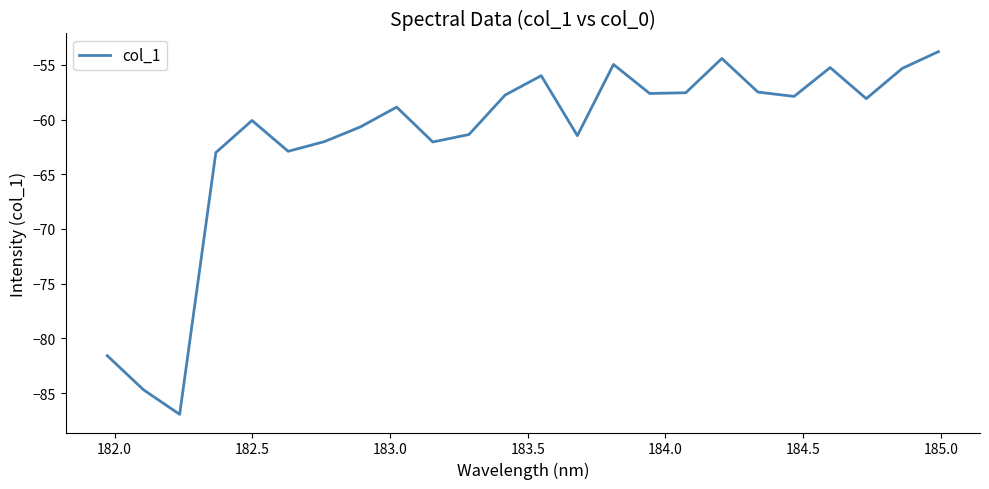

Does the chart display data point markers on the line(s)?

No